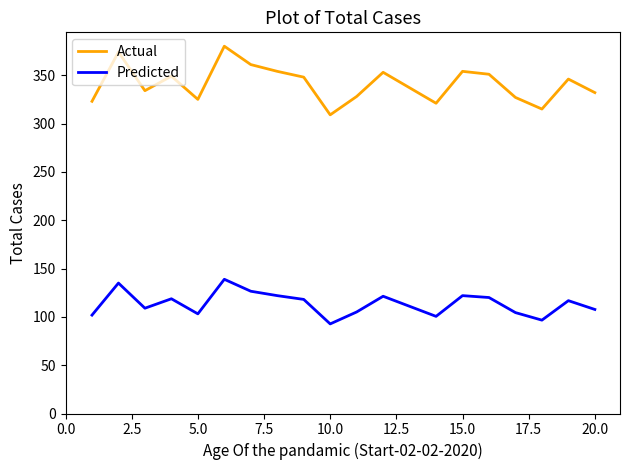

What is the difference between the maximum and minimum values in the Actual series?

71.0